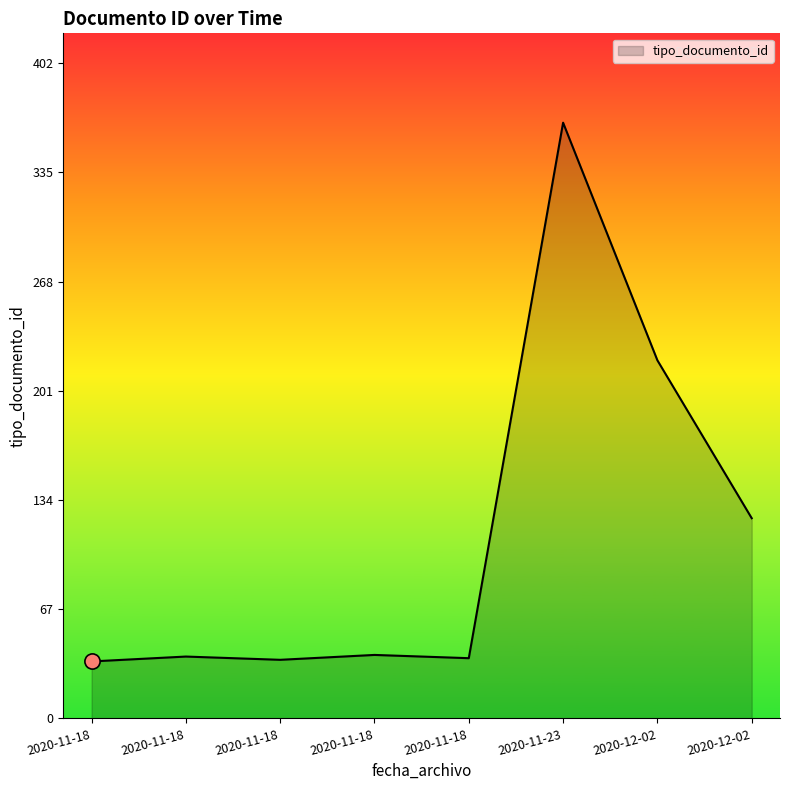

Which has a higher value, 2020-11-18 or 2020-12-02?

2020-12-02